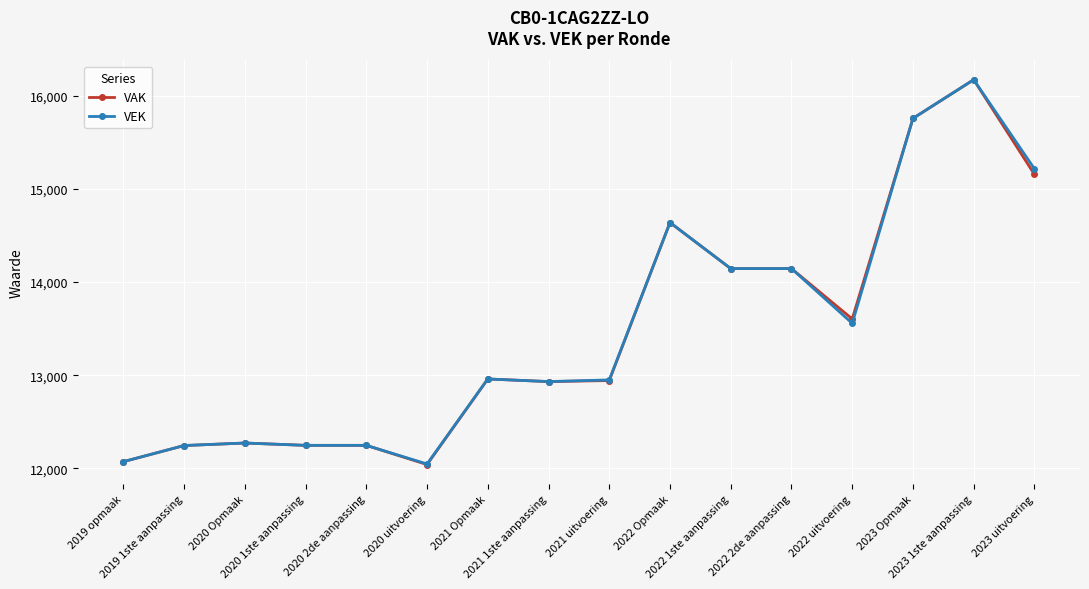

At how many categories does at least one series exceed 14986?

3